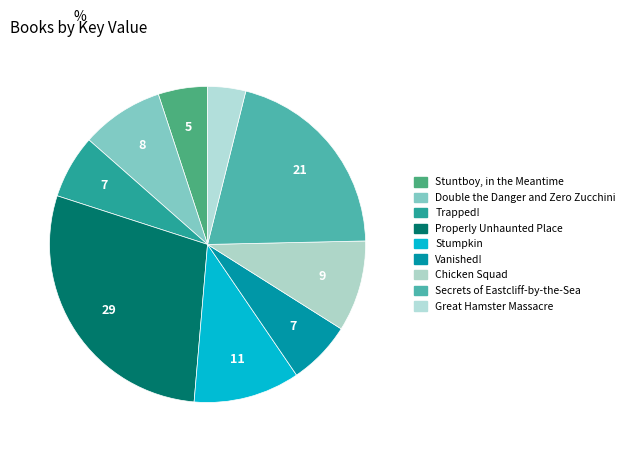

To the nearest percent, what is the difference between the Stumpkin and Double the Danger and Zero Zucchini slice percentages?

2%